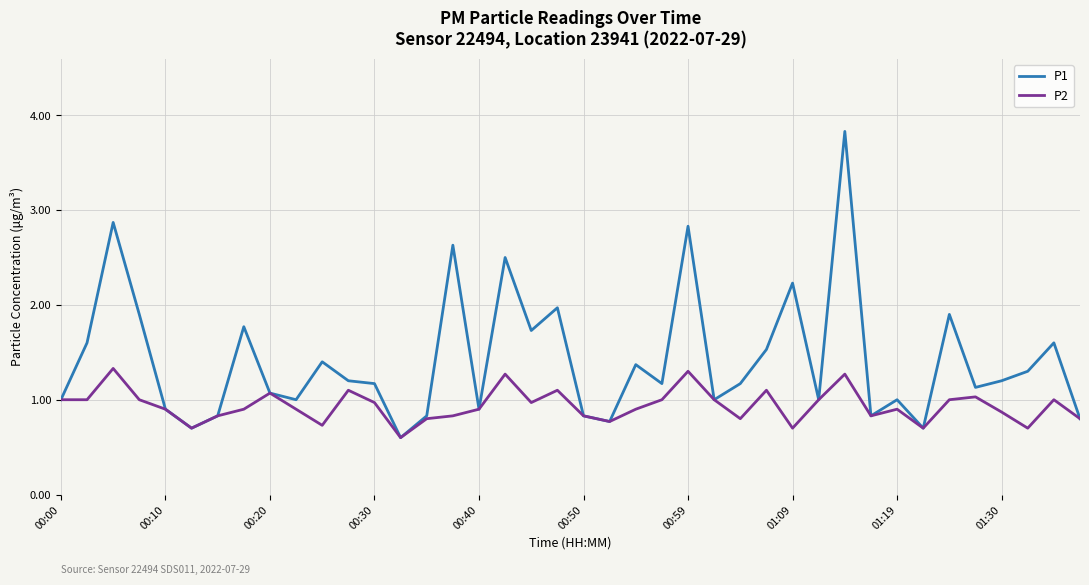

How many distinct data groups are displayed?

2